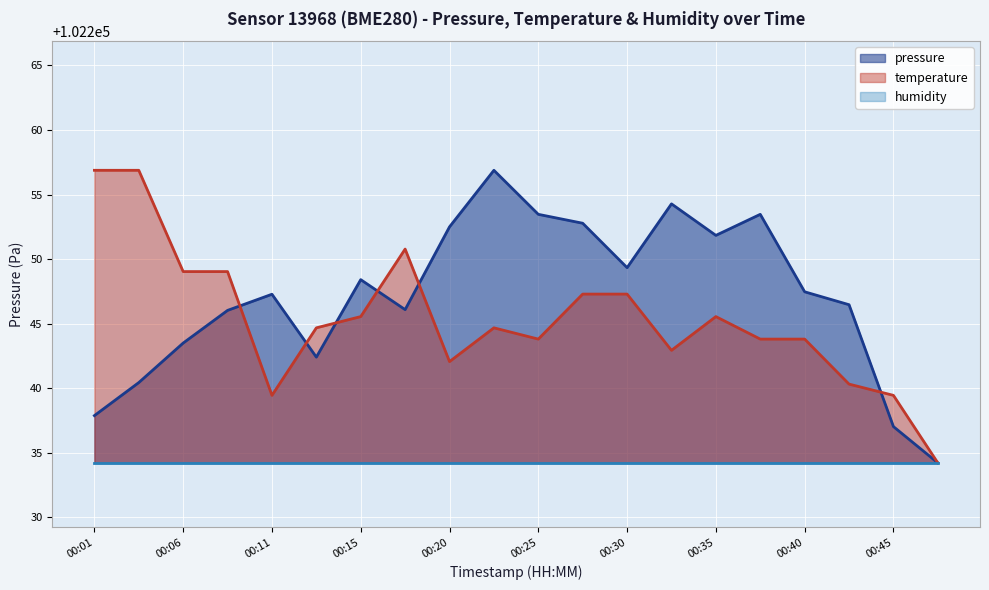

What is the maximum value shown in the chart?

102256.9